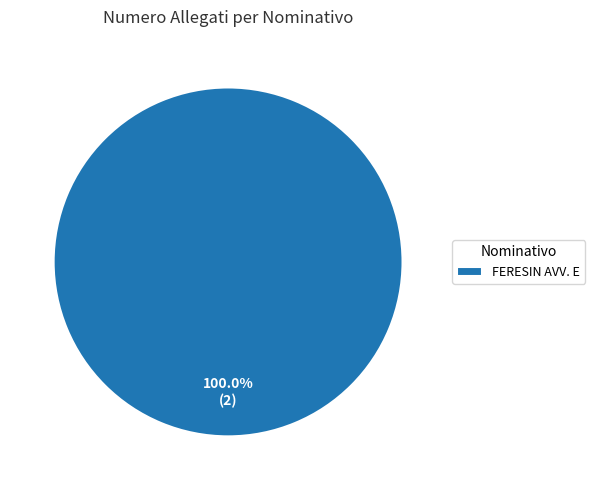

Rank the categories by value from lowest to highest.

FERESIN AVV. E